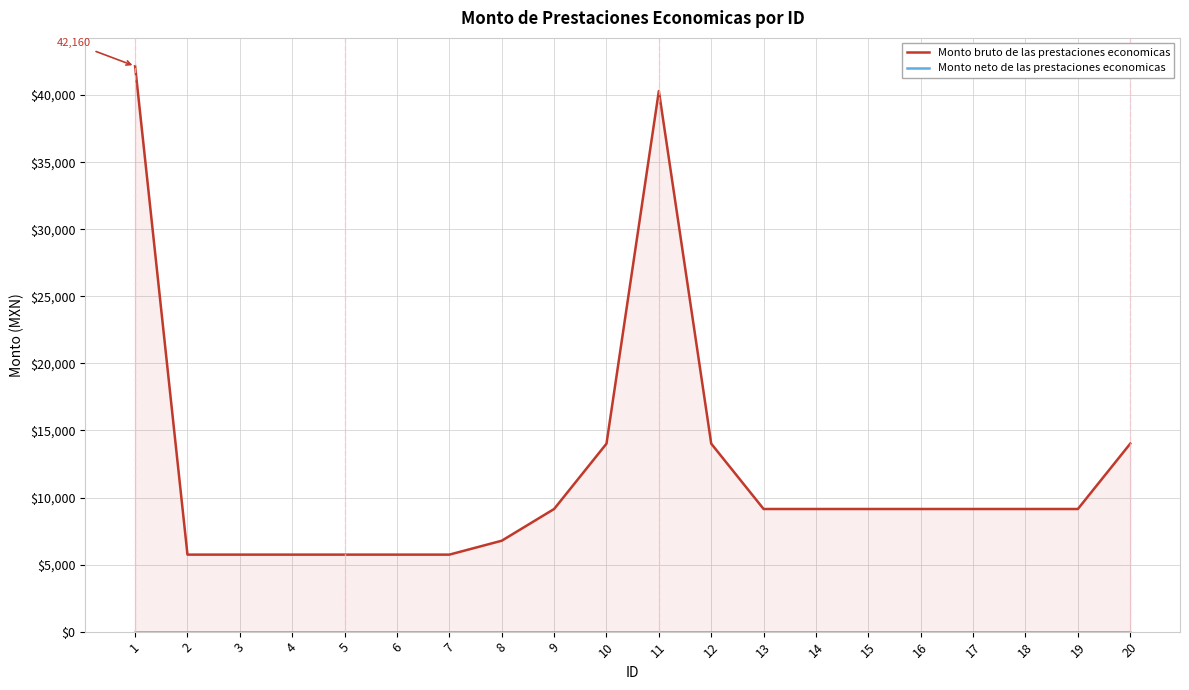

Rank the series by their average value, from lowest to highest.

Monto neto de las prestaciones economicas, Monto bruto de las prestaciones economicas